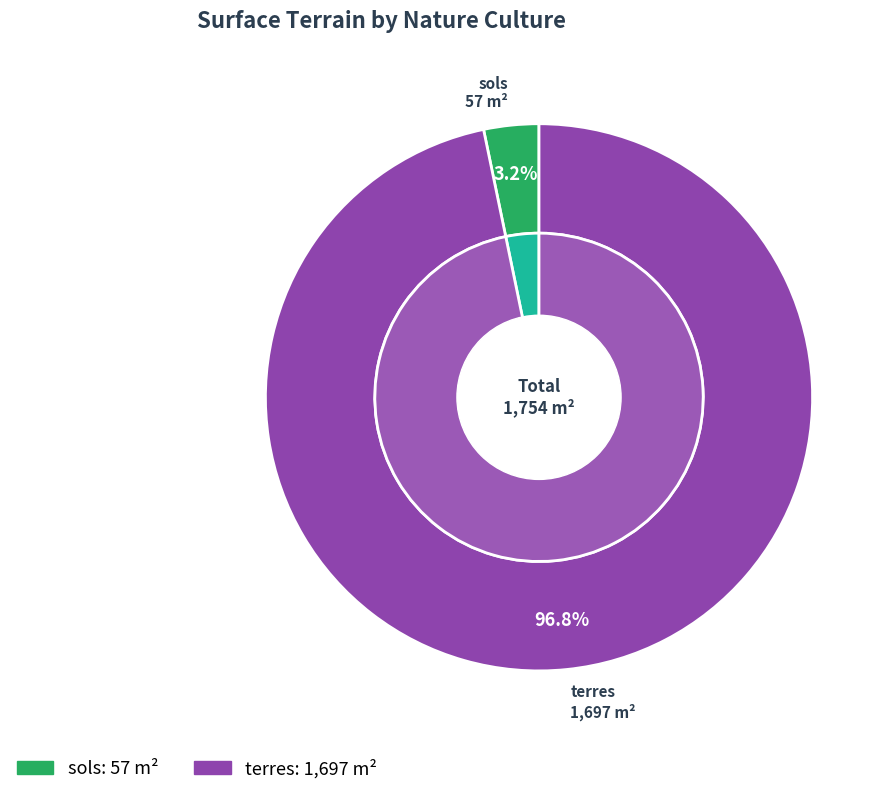

What percentage is the sols slice, to the nearest percent?

3%